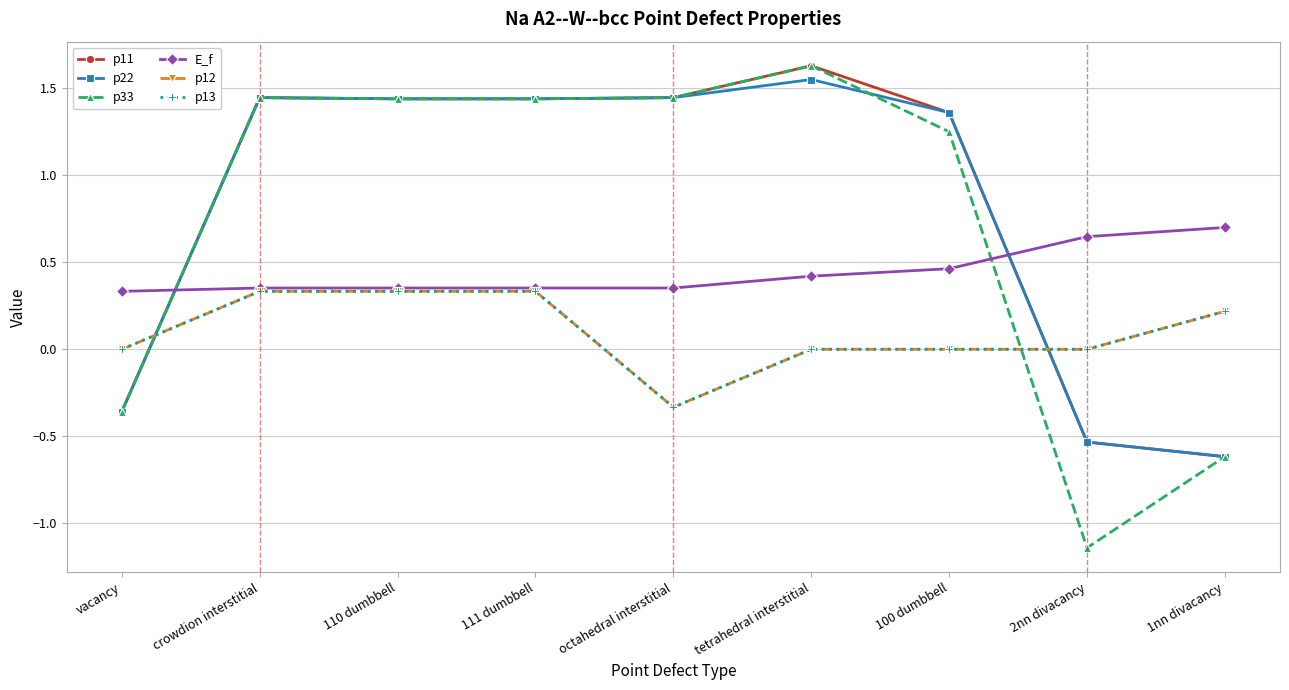

The p33 series shows 1.2 at 100 dumbbell. True or false?

True